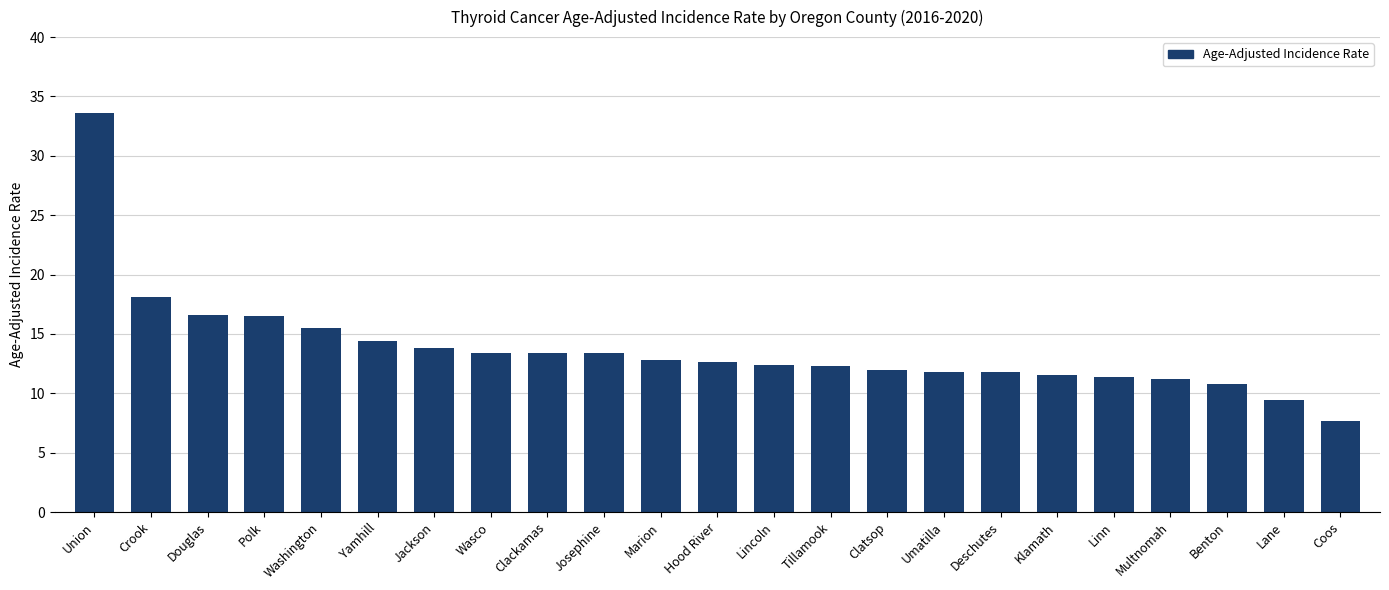

What is the ratio of the value at Umatilla to the value at Washington?

0.8